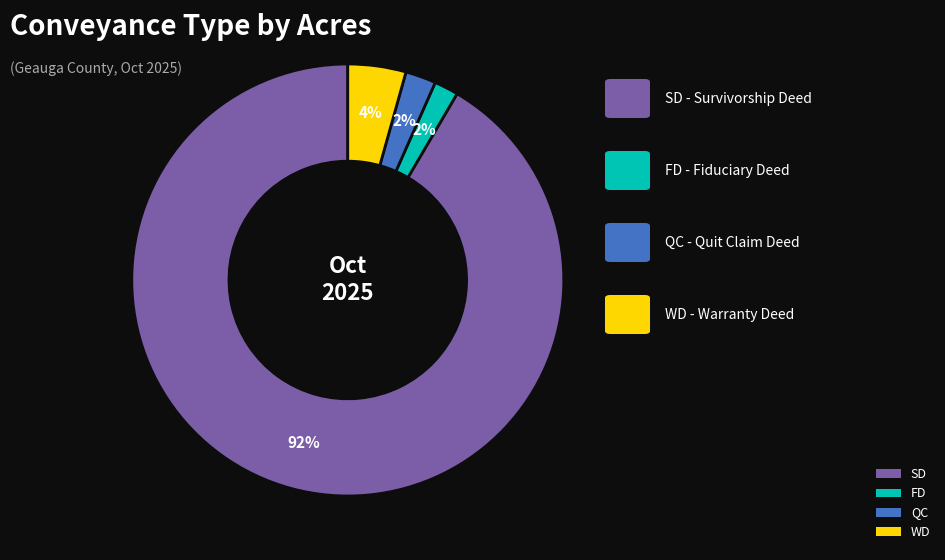

To the nearest percent, what portion does QC represent?

2%